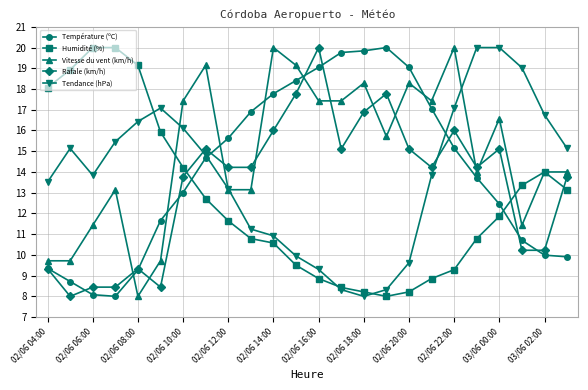

At how many categories does at least one series exceed 8?

24